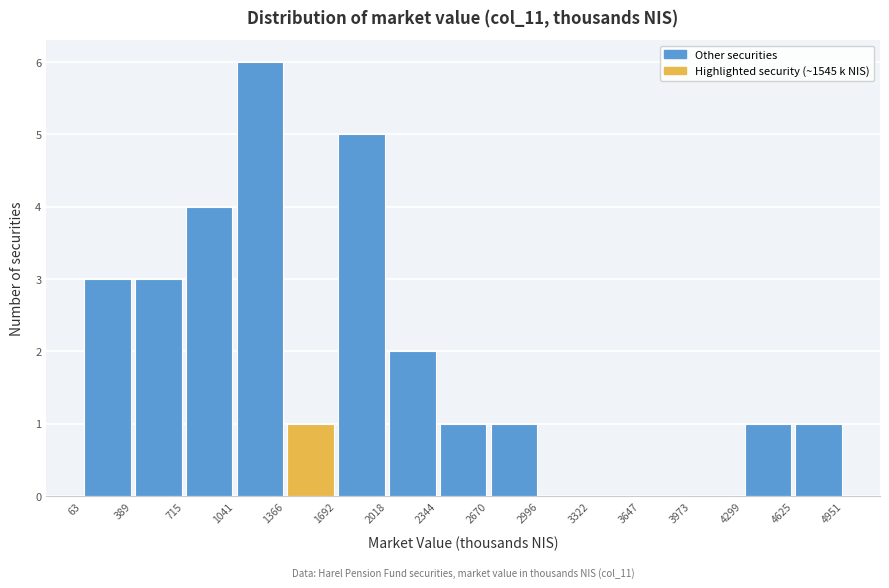

Which range on the x-axis has the tallest bar?

1041 to 1366